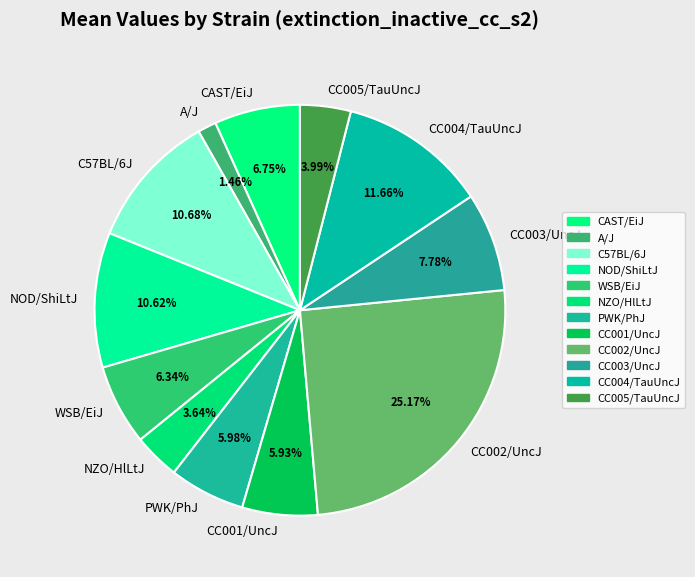

What is the total percentage of NZO/HlLtJ and WSB/EiJ?

10.0%